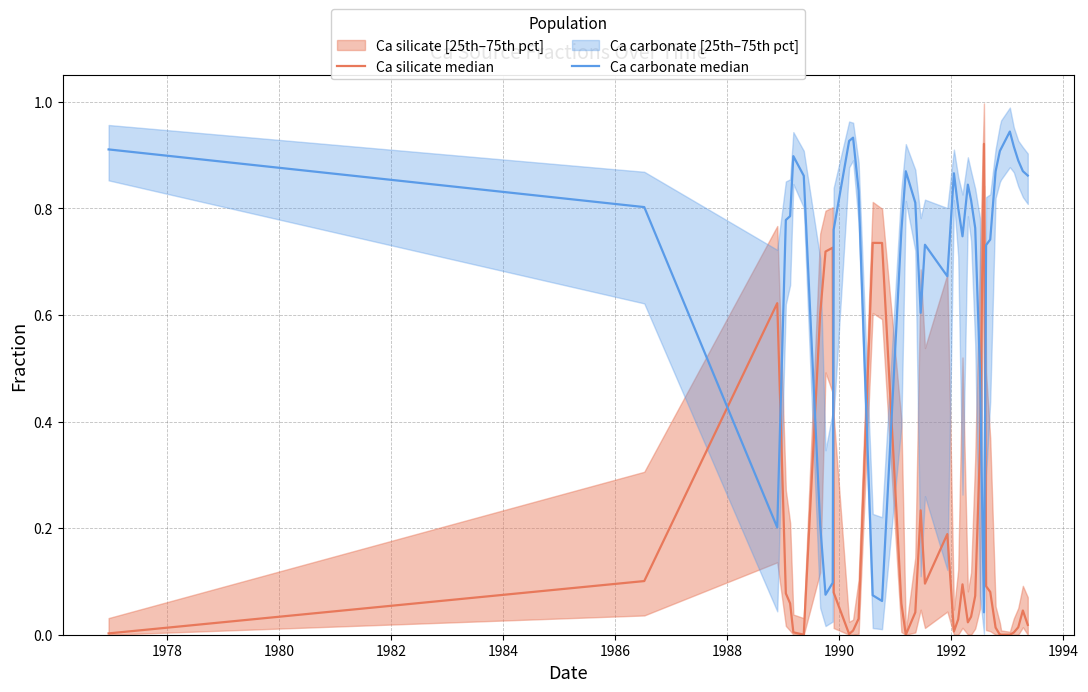

Rank the series by their average value, from highest to lowest.

Ca carbonate median, Ca silicate median